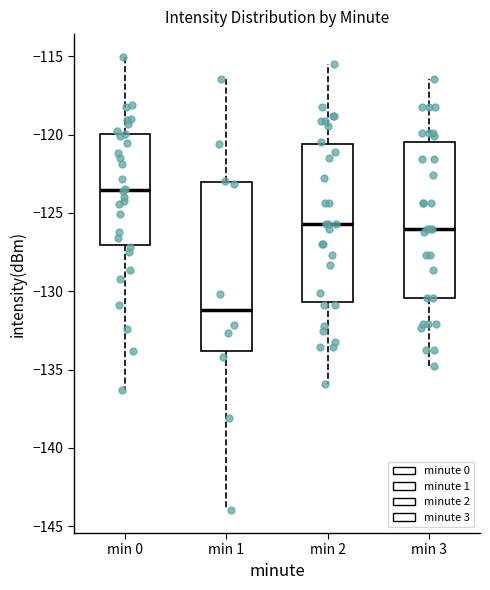

Where does the upper whisker of the box for min 3 end on the y-axis? The values are not printed on the chart, so give them approximately, as read against the axis.

-116.5